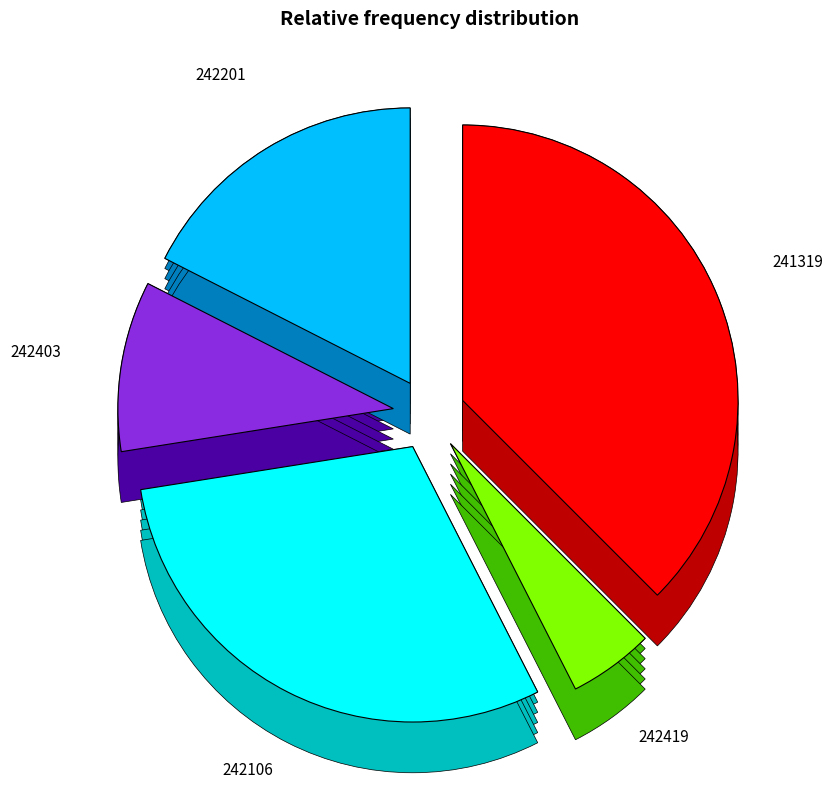

To the nearest percent, what percentage of the pie is 242419?

5%